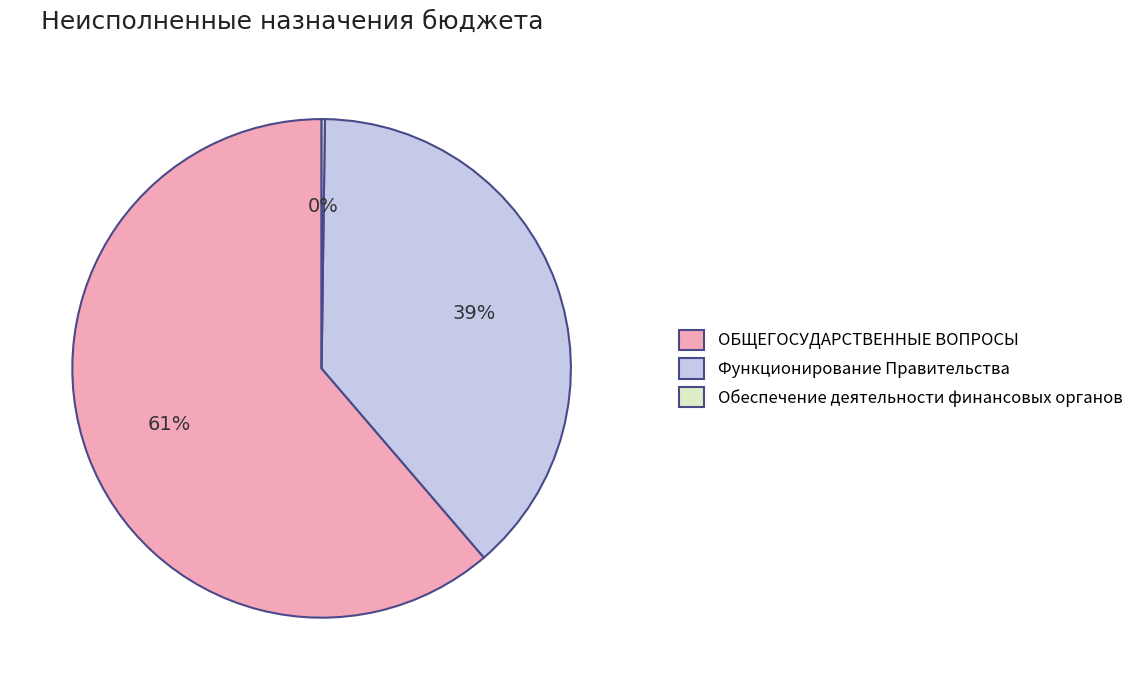

Does ОБЩЕГОСУДАРСТВЕННЫЕ ВОПРОСЫ represent more than half of the total?

Yes